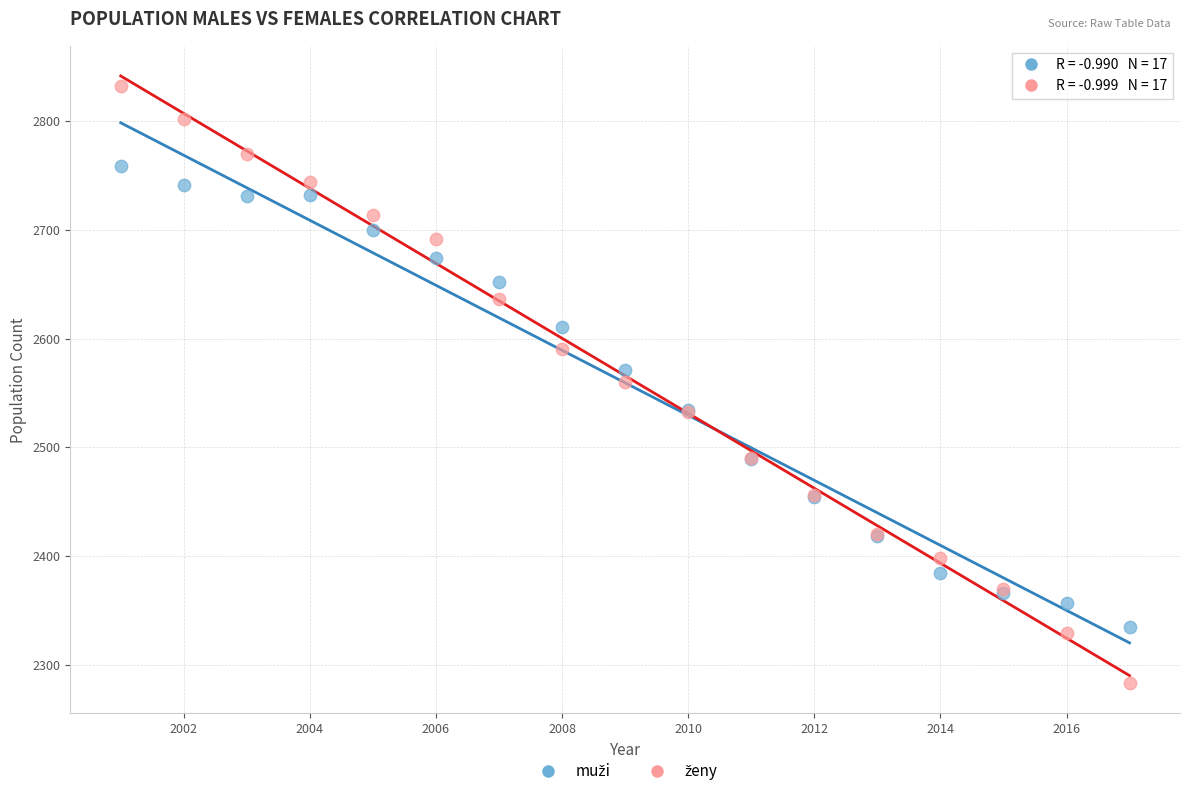

What is the X range (max minus min) for the scatter plot?

16